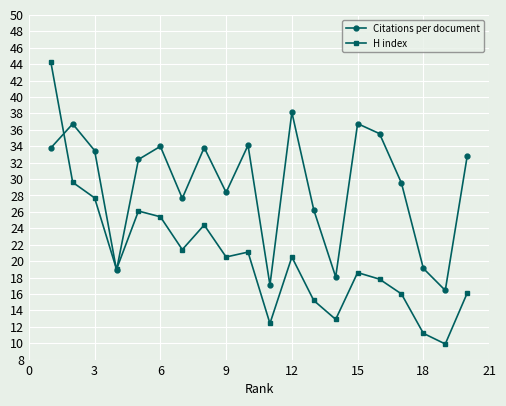

True or false: Citations per document has more than 0 interior local peaks.

True